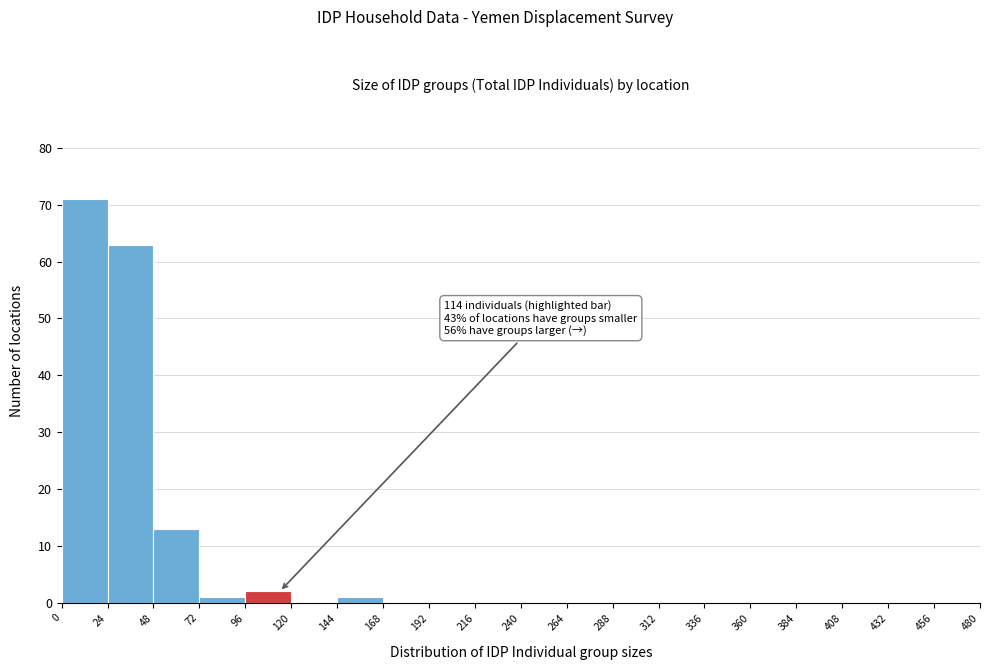

Which range on the x-axis has the tallest bar?

0 to 24